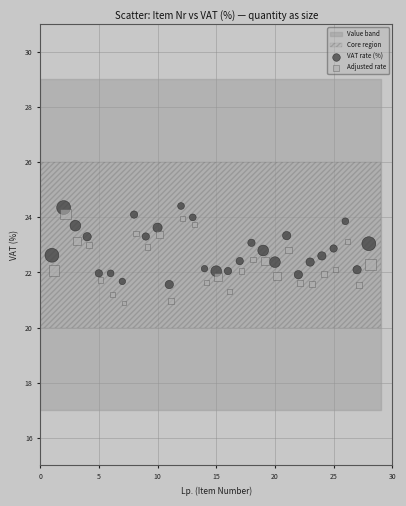

Which series has the largest Y range (max minus min)?

Adjusted rate